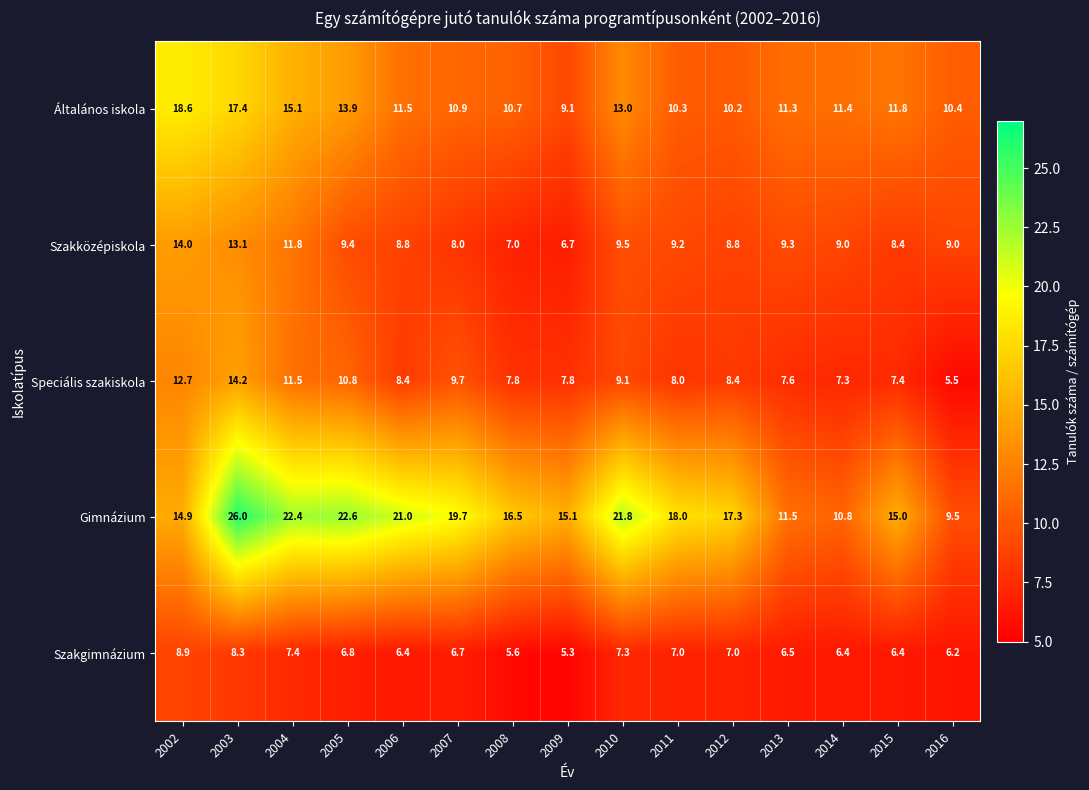

What is the difference between the second highest and second lowest values in the Általános iskola series?

7.2